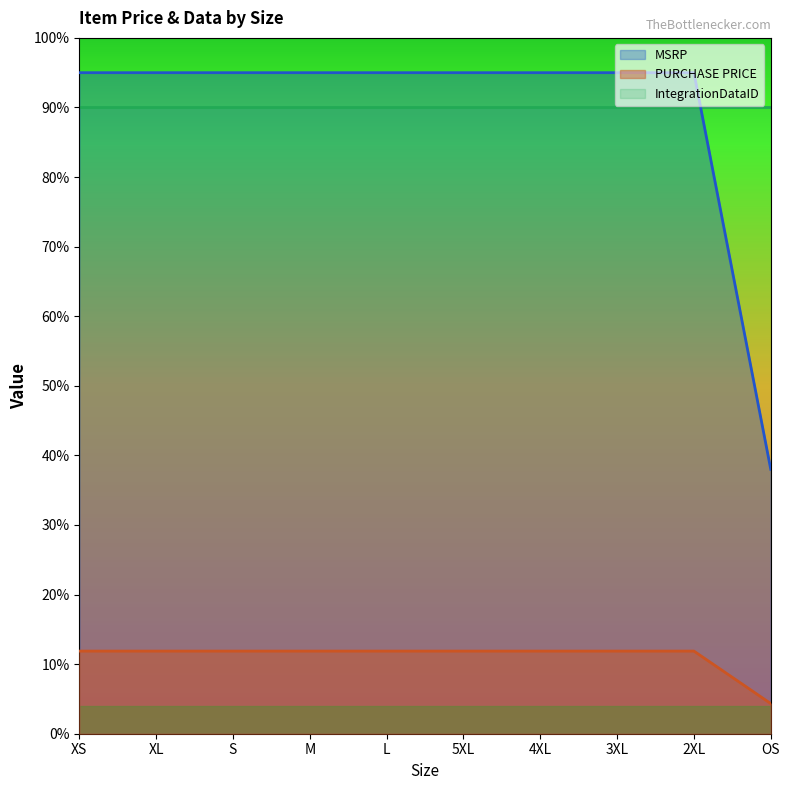

What is the difference between the highest and lowest values at L?

83.1